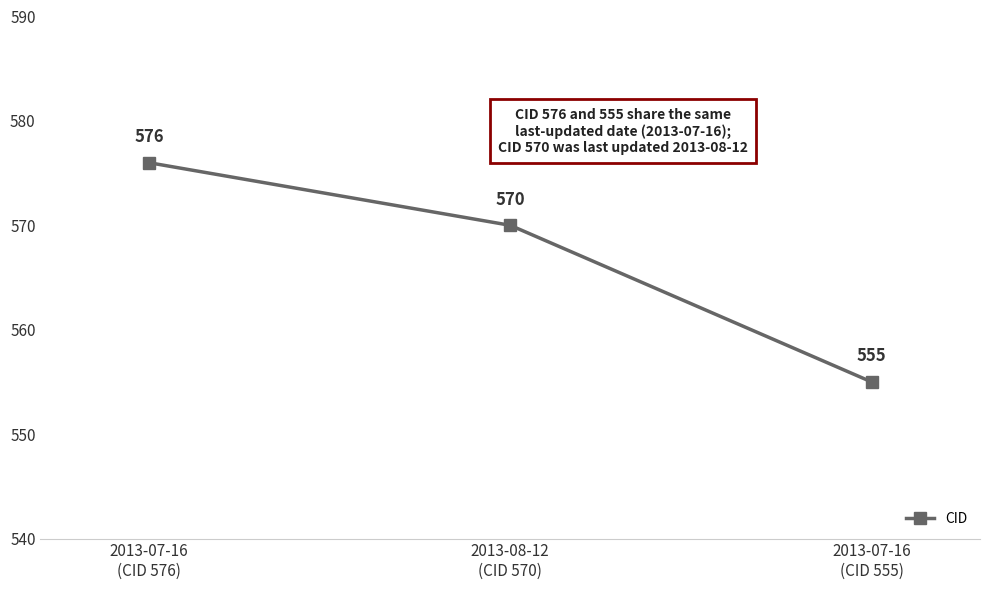

What is the difference between the maximum and minimum values?

21